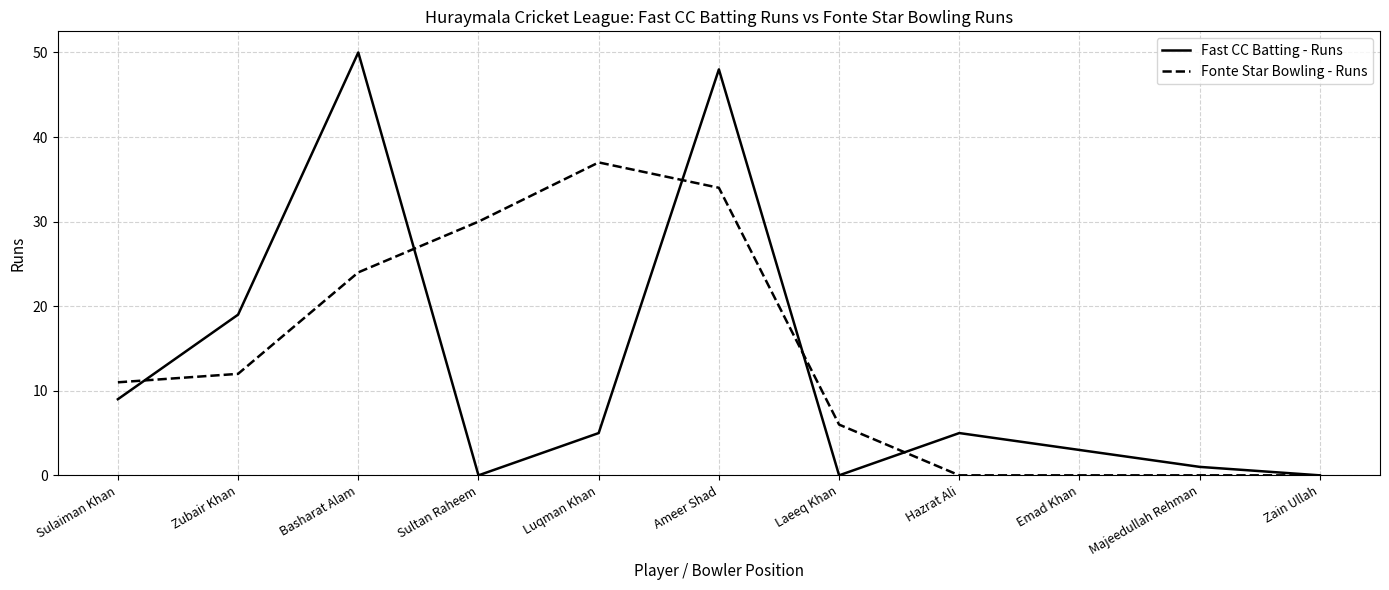

At which label does Fast CC Batting - Runs reach its peak?

Basharat Alam